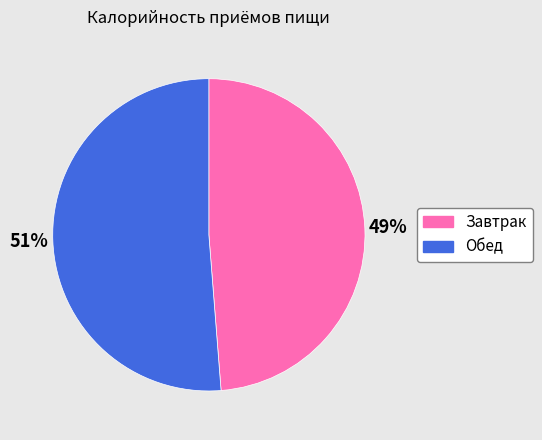

Do Обед and Завтрак together represent more than half of the pie?

Yes